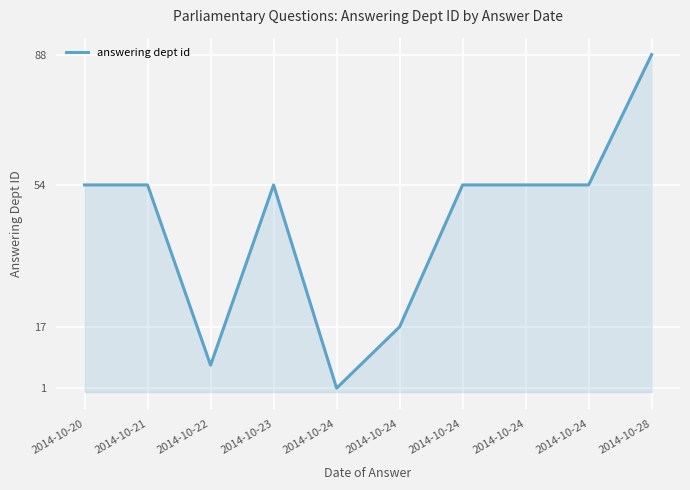

How many lines are shown in the chart?

1